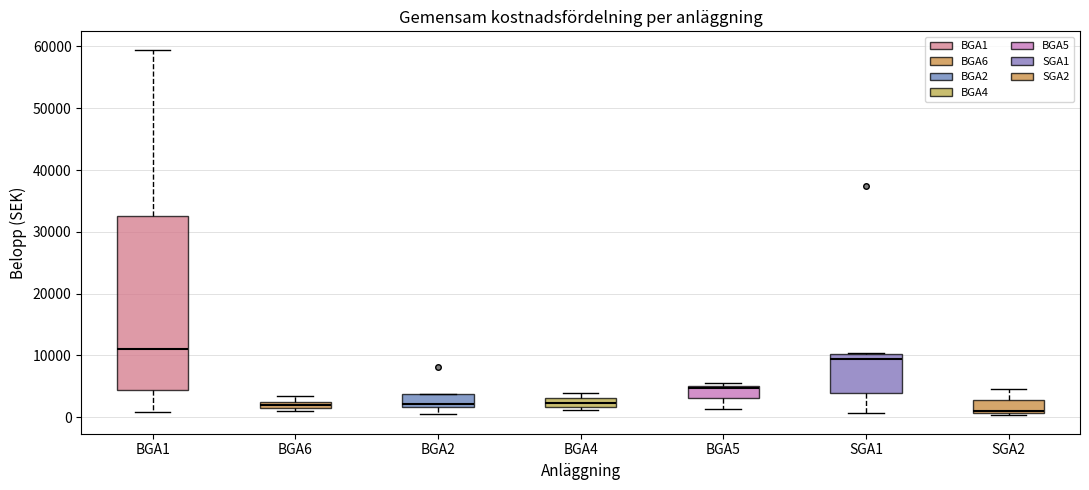

Where is the lower edge of the box for BGA2 on the y-axis? The values are not printed on the chart, so give them approximately, as read against the axis.

2000